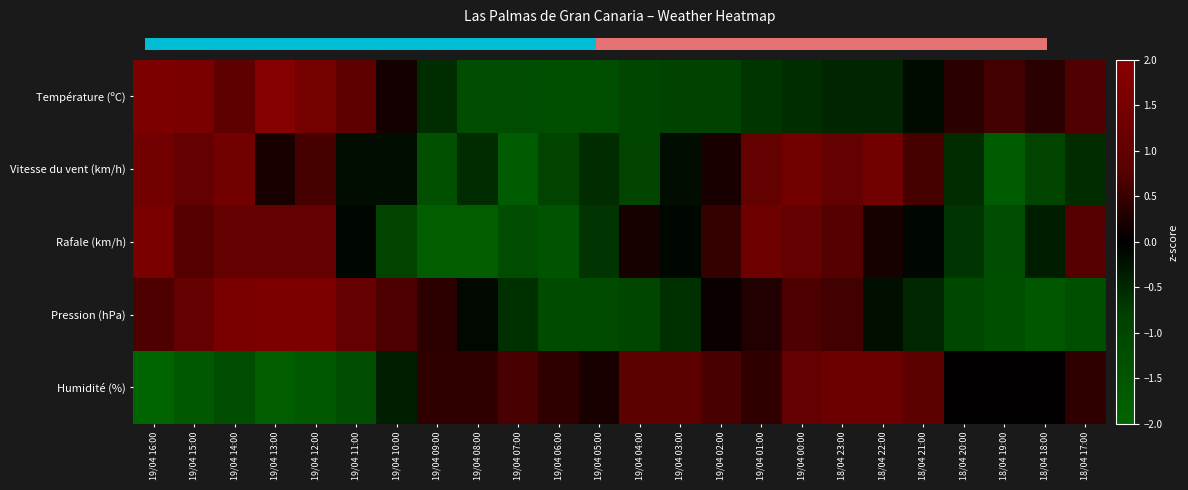

At which category is the sum across all series the highest?

19/04 14:00